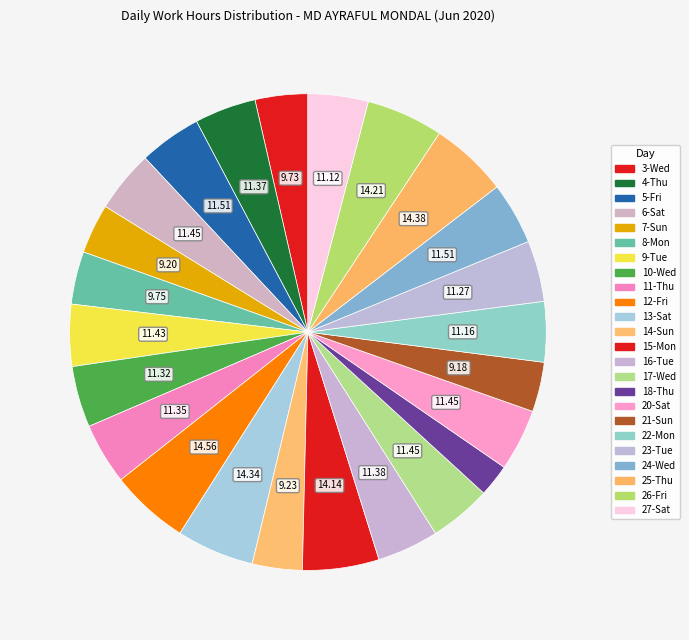

What percentage is NOT represented by 27-Sat?

95.9%